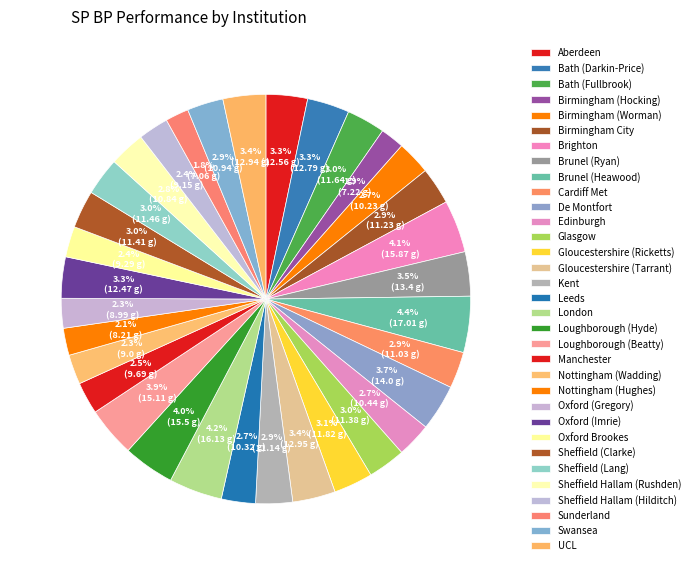

How many slices are in this pie chart?

33